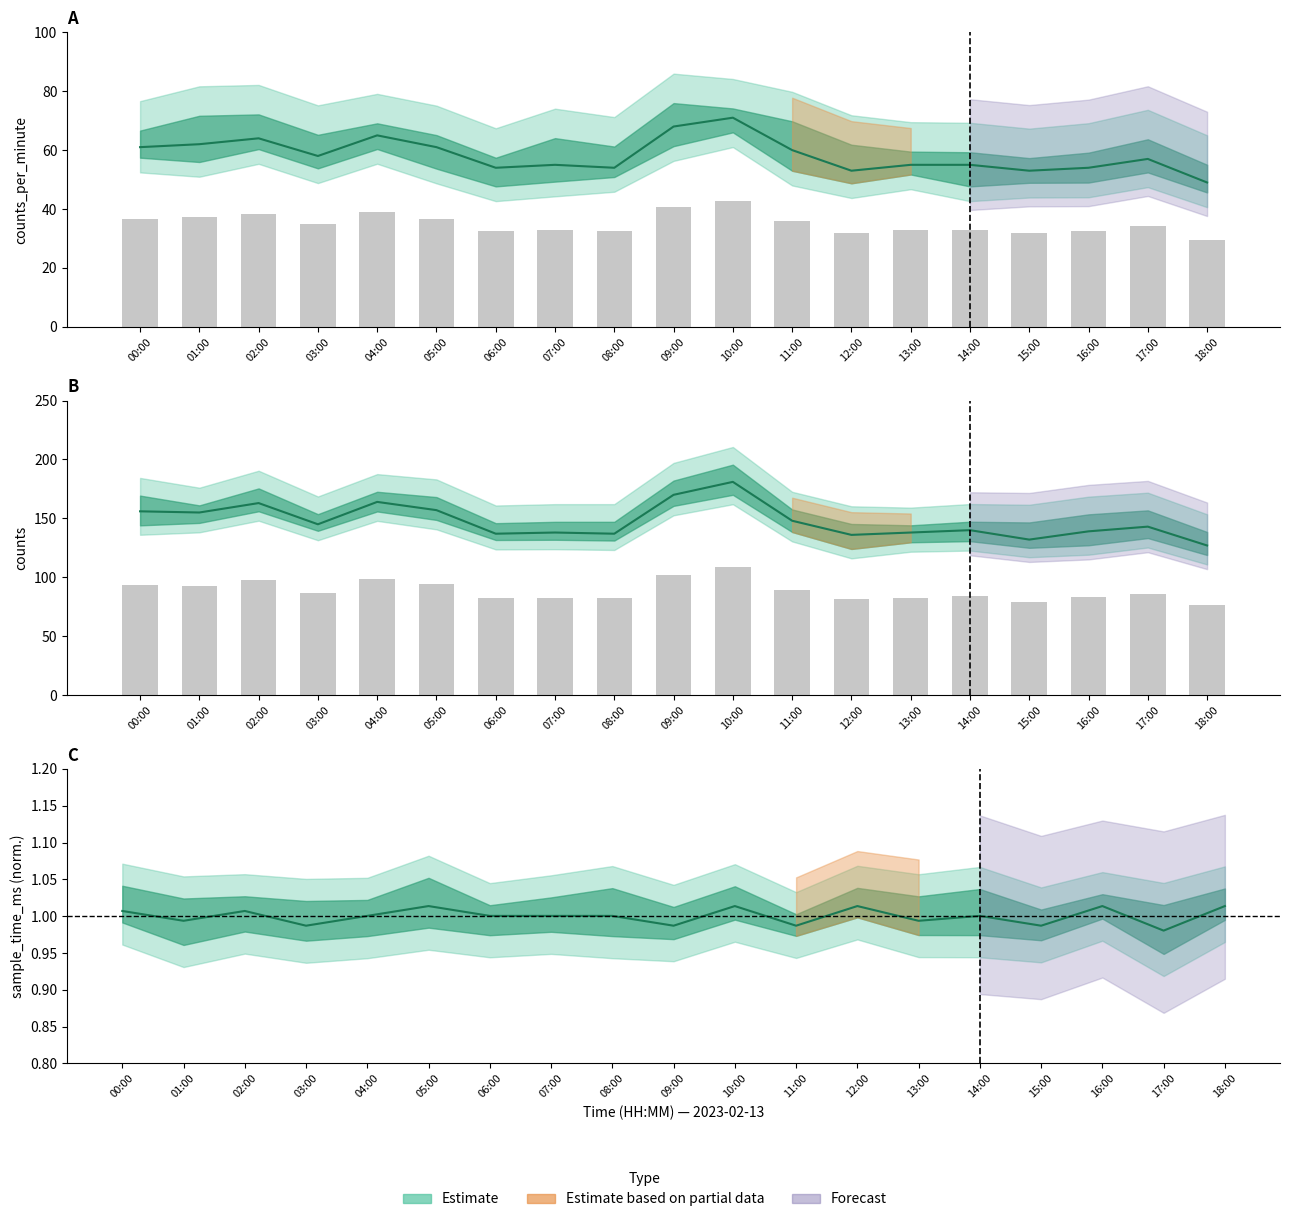

At how many categories does at least one series exceed 69?

19